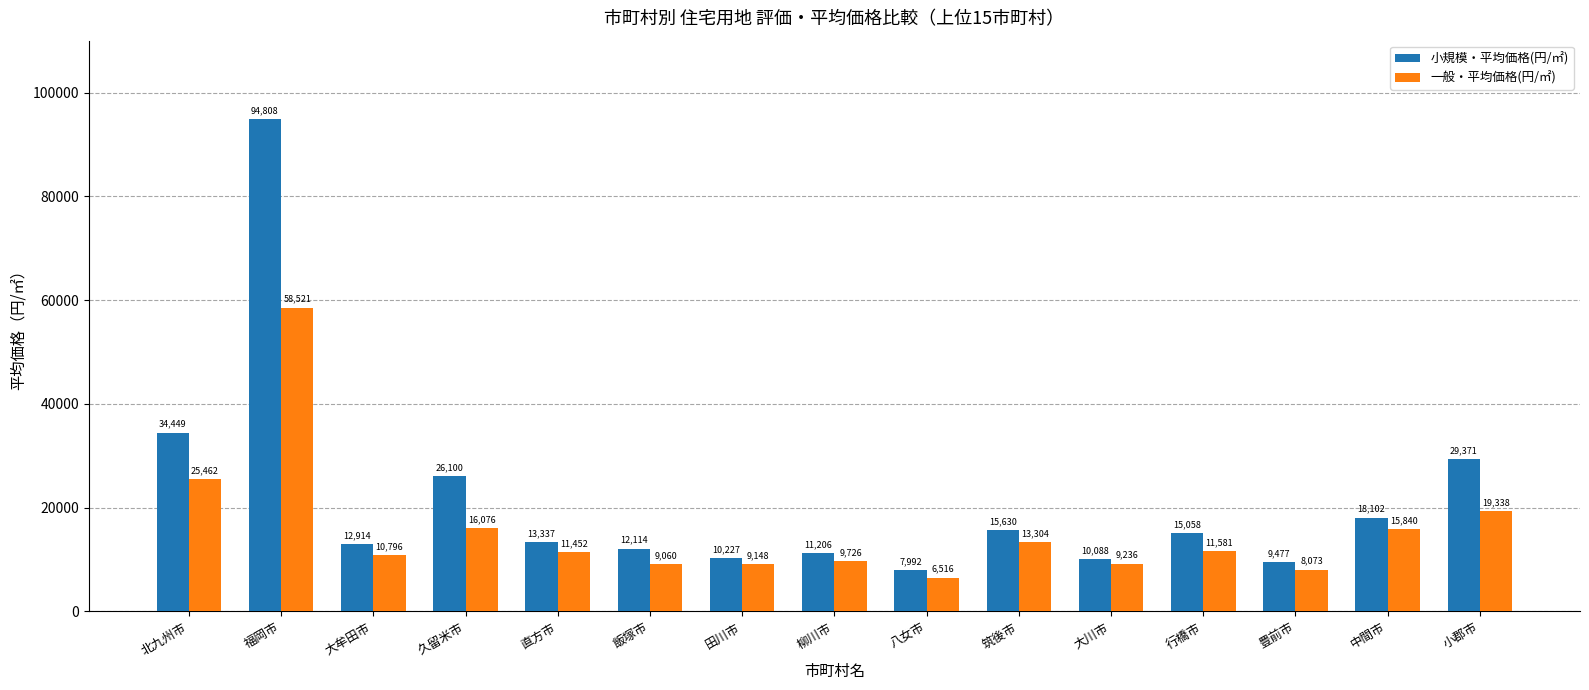

Where is 一般・平均価格(円/㎡) nearest to the value 32518?

北九州市